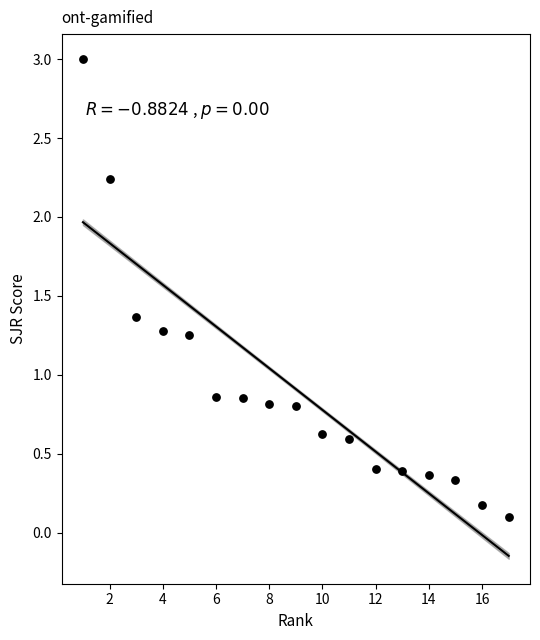

What is the range of Y values (max minus min)?

2.9